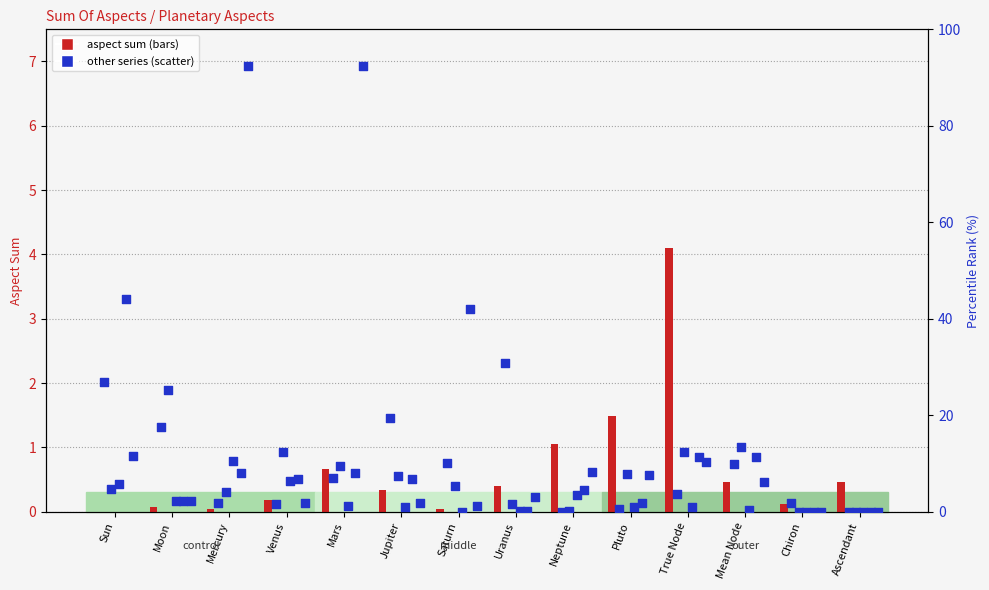

At which category is the sum across all series the highest?

Mars